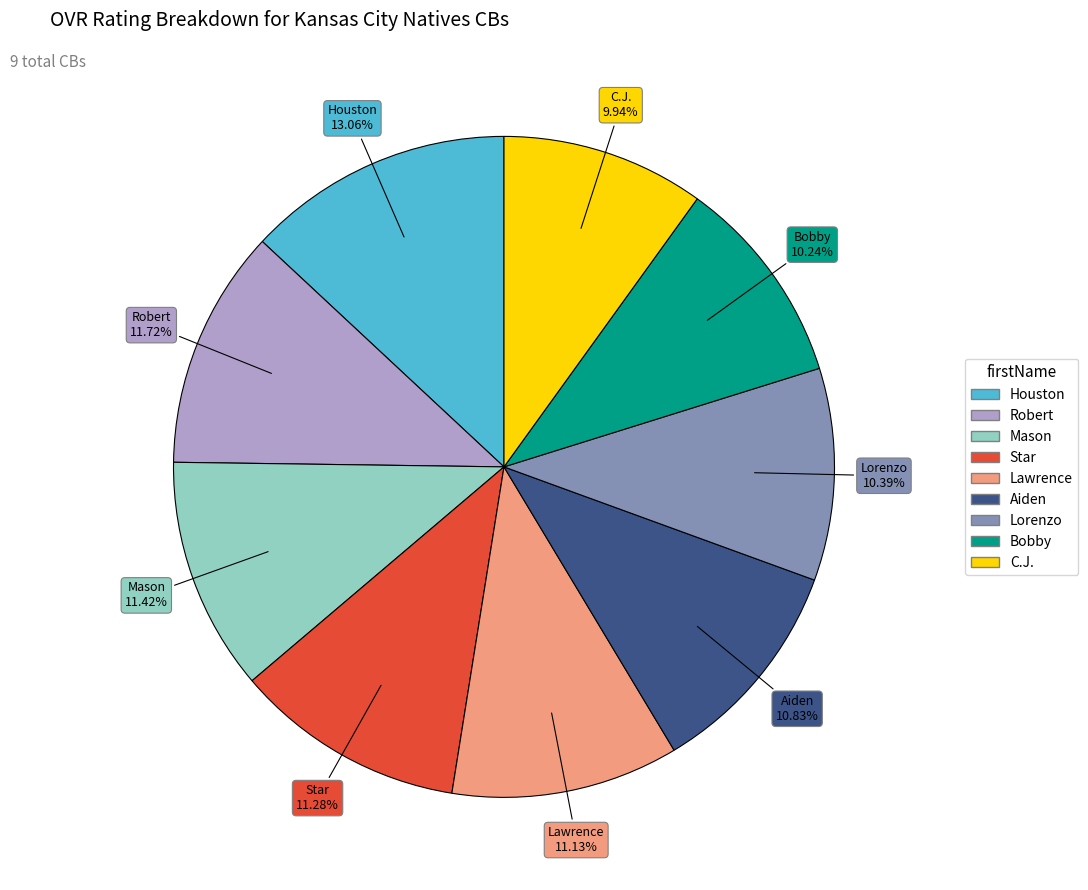

What is the largest slice in the pie chart?

Houston